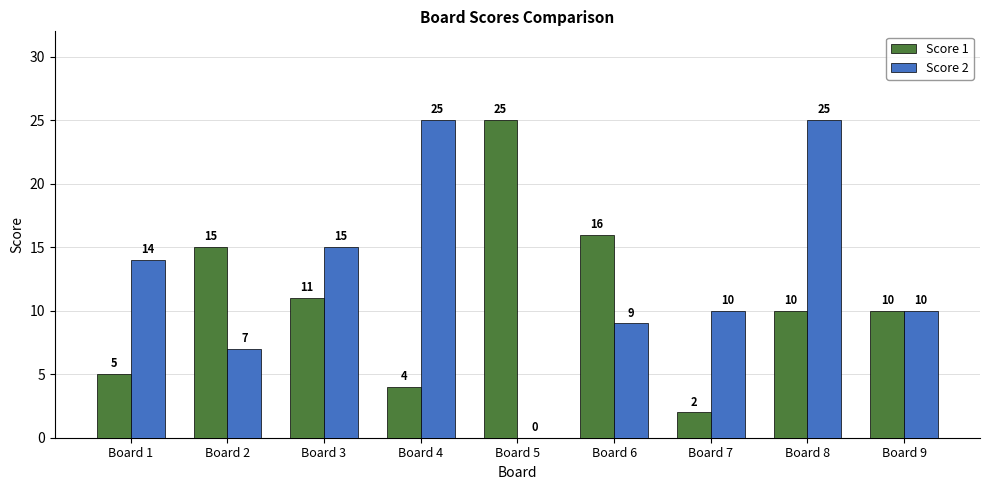

What is the total value across all series at Board 4?

29